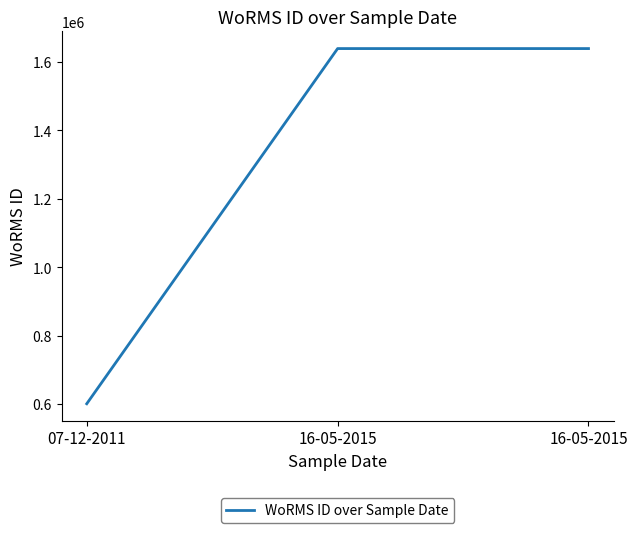

Count the number of data series in this chart.

1